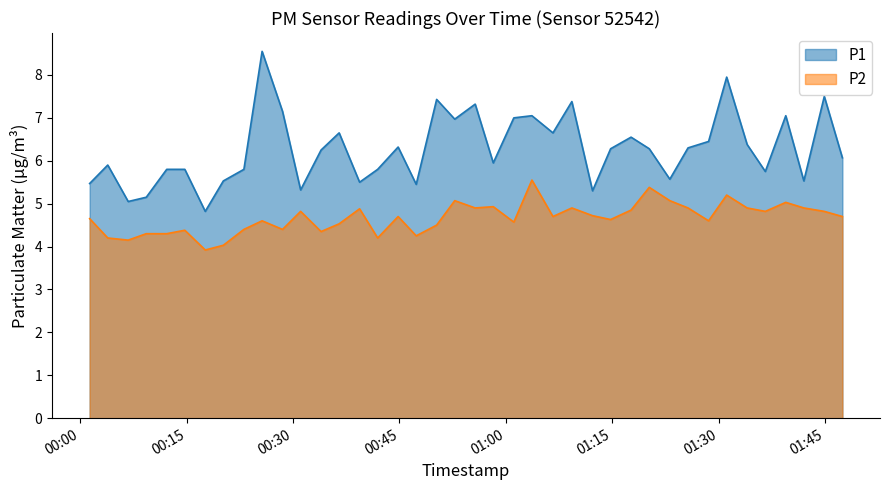

True or false: P1 and P2 intersect in this chart.

False